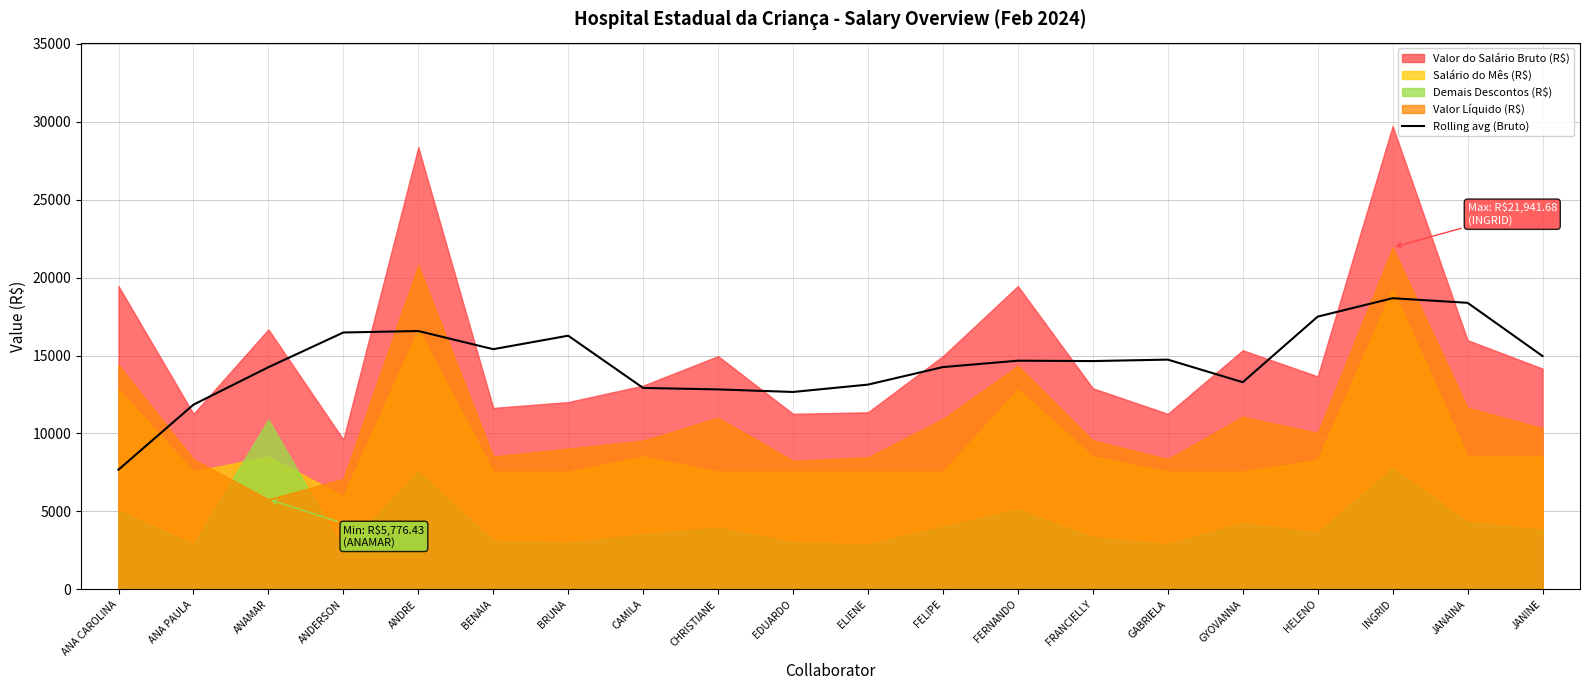

What is the lowest value of the Rolling avg (Bruto) series?

7678.9